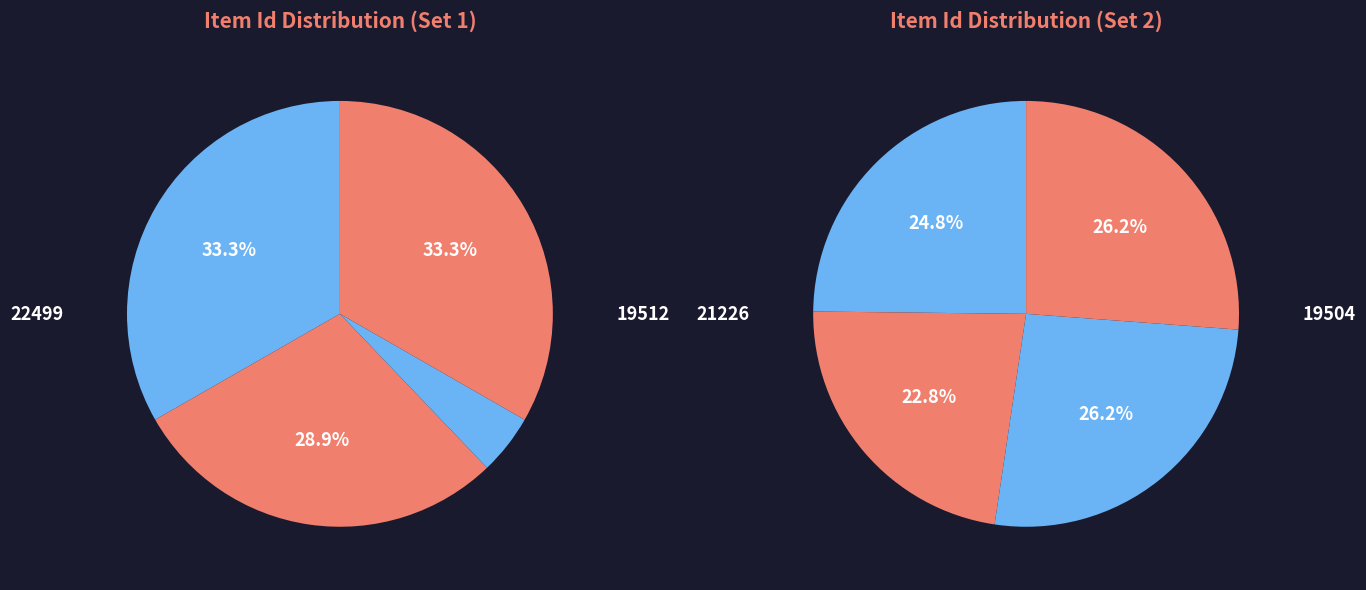

What percentage do 19512 and 22388 together represent?

27.4%